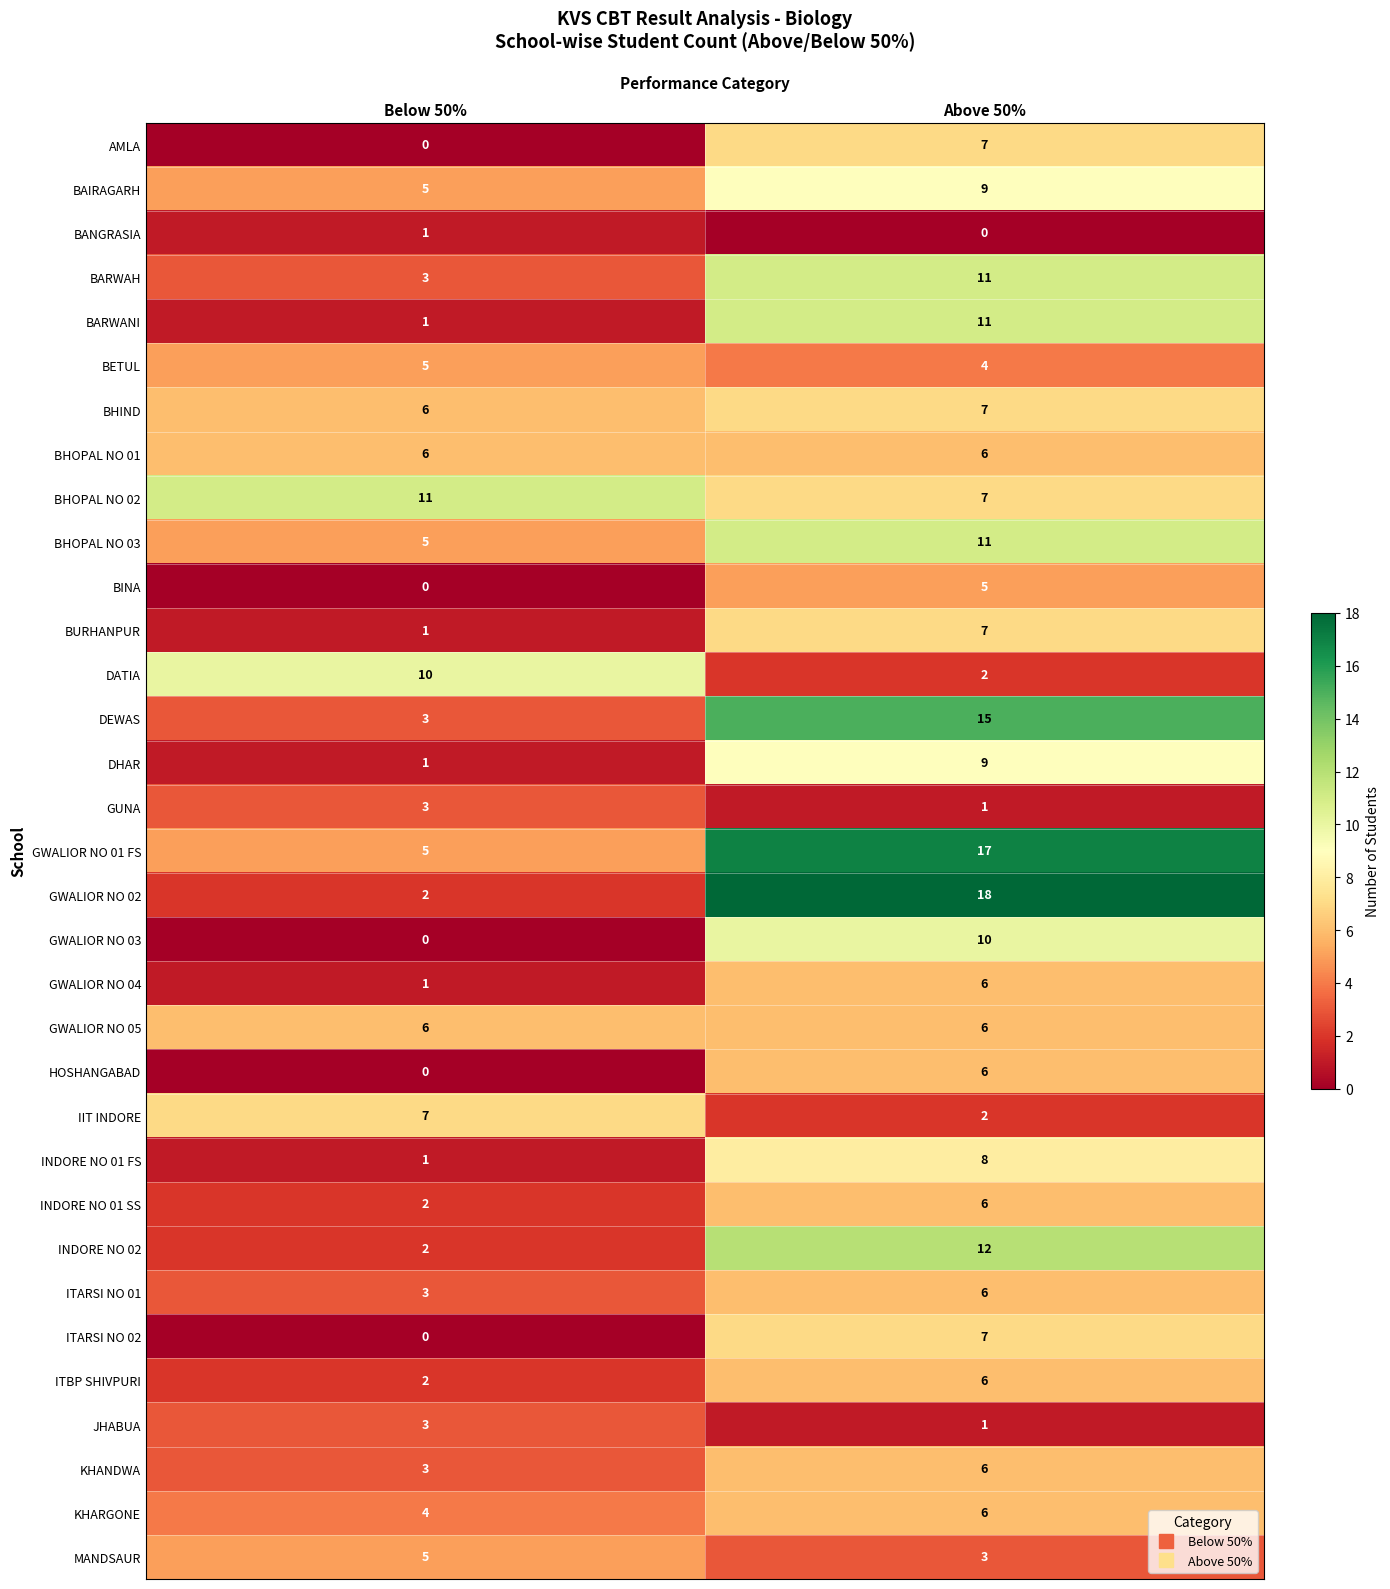

What is the difference between the highest and lowest values at Above 50%?

18